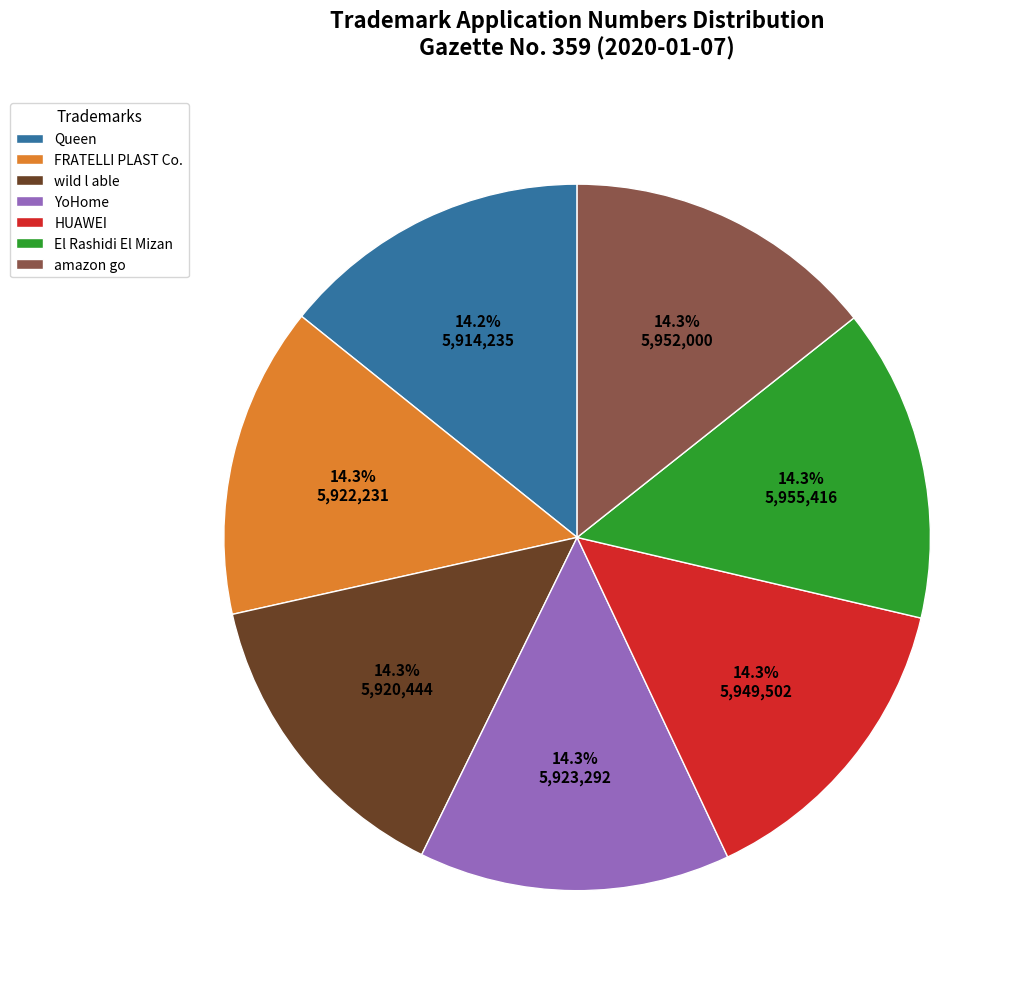

Count the number of slices in the pie.

7